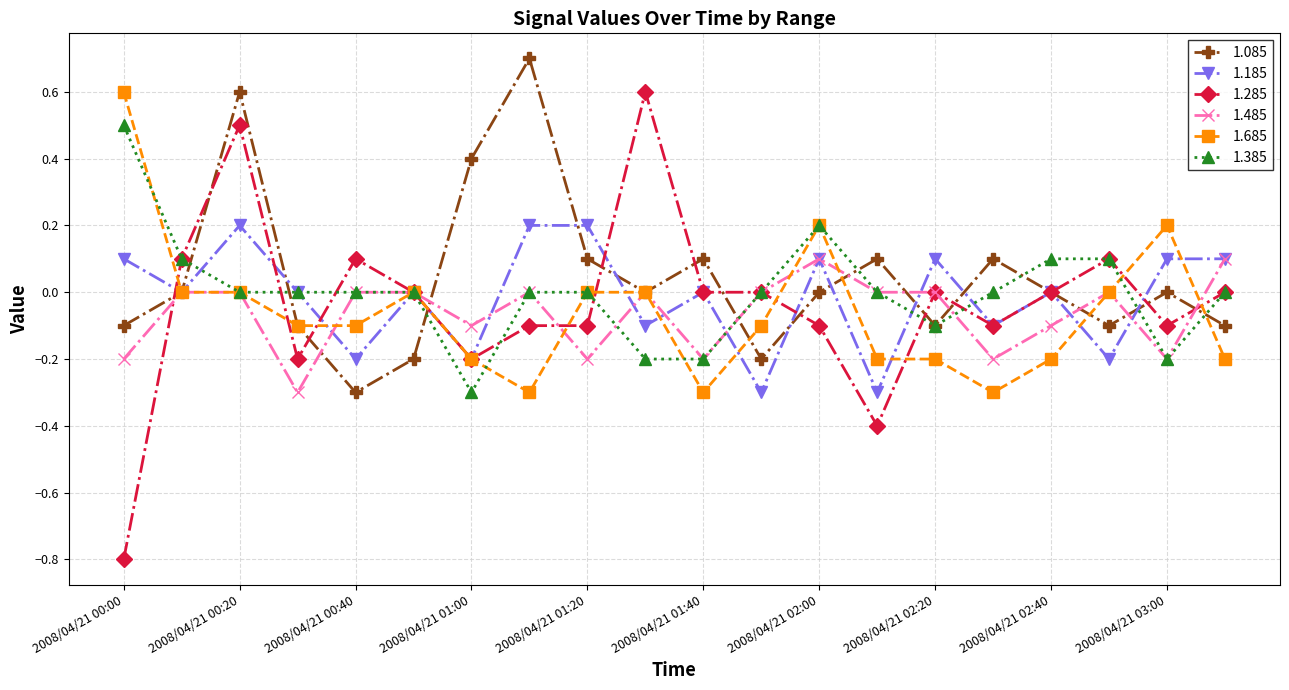

Which series has the widest spread of values?

1.285